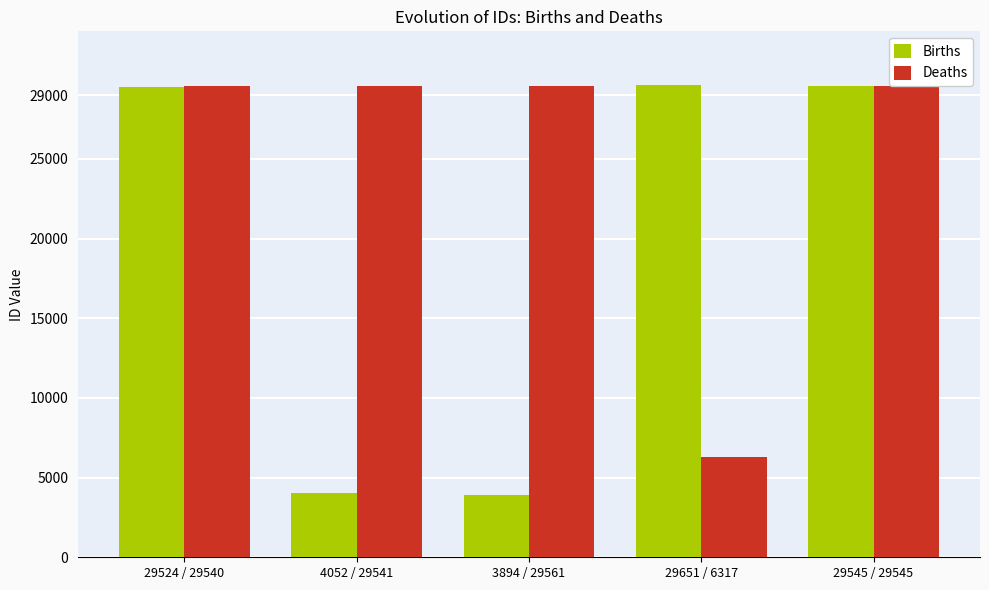

What is the difference between the Births values at 29545 / 29545 and 29524 / 29540?

21